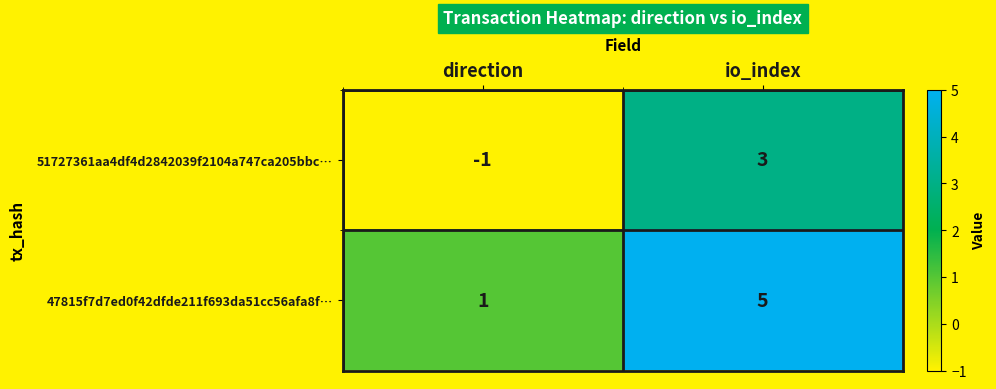

Reading right to left, extract all data points from this chart.

51727361aa4df4d2842039f2104a747ca205bbc…: io_index=3	direction=-1
47815f7d7ed0f42dfde211f693da51cc56afa8f…: io_index=5	direction=1